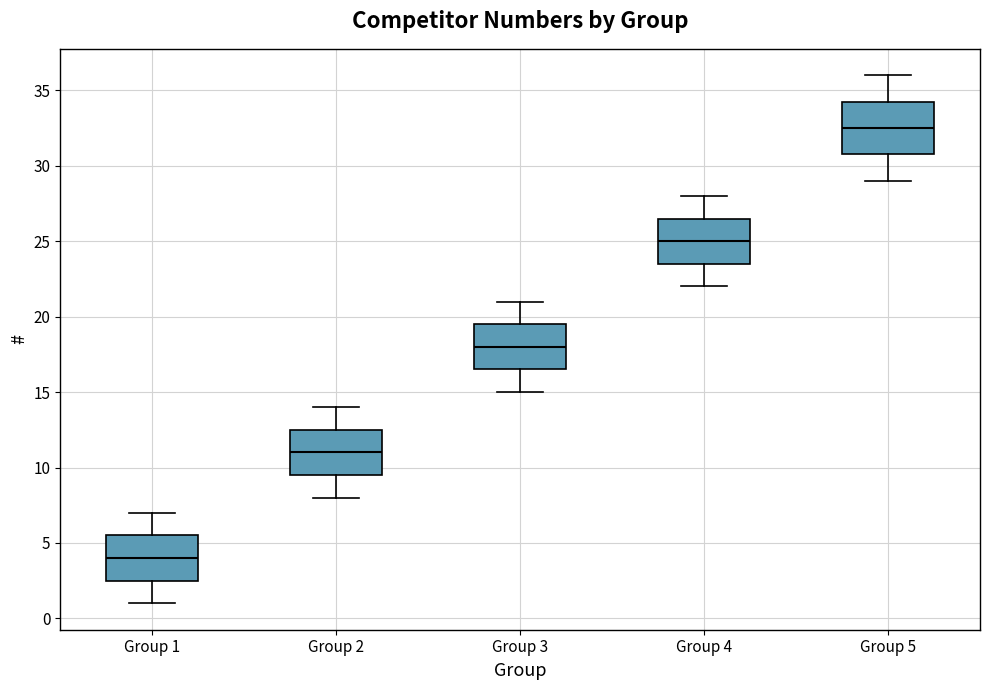

Reading left to right, read every box against the y-axis: the position of its median line, the range the box covers, and the ends of its whiskers. The values are not printed on the chart, so give them approximately, as read against the axis.

Group 1: median 4.0, box 2.5 to 5.5, whiskers 1.0 to 7.0
Group 2: median 11.0, box 9.5 to 12.5, whiskers 8.0 to 14.0
Group 3: median 18.0, box 16.5 to 19.5, whiskers 15.0 to 21.0
Group 4: median 25.0, box 23.5 to 26.5, whiskers 22.0 to 28.0
Group 5: median 32.5, box 31.0 to 34.5, whiskers 29.0 to 36.0